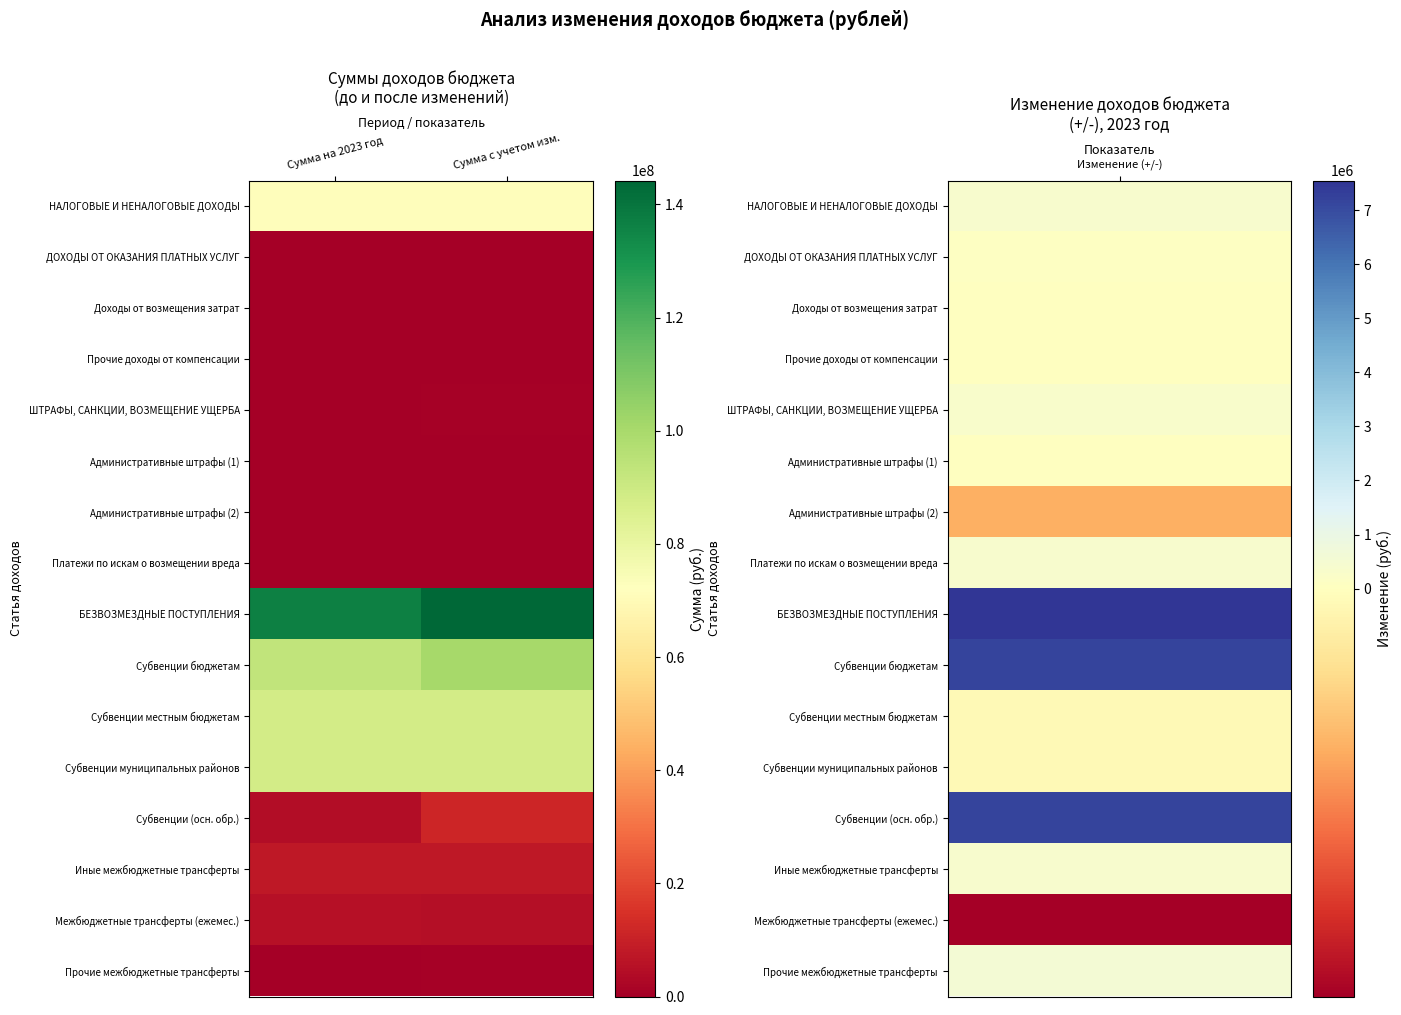

How many categories are shown in the chart?

2